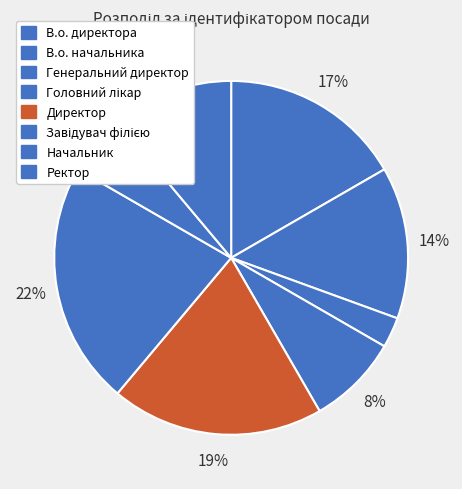

What is the ratio of the value at В.о. директора to the value at Директор?

0.9